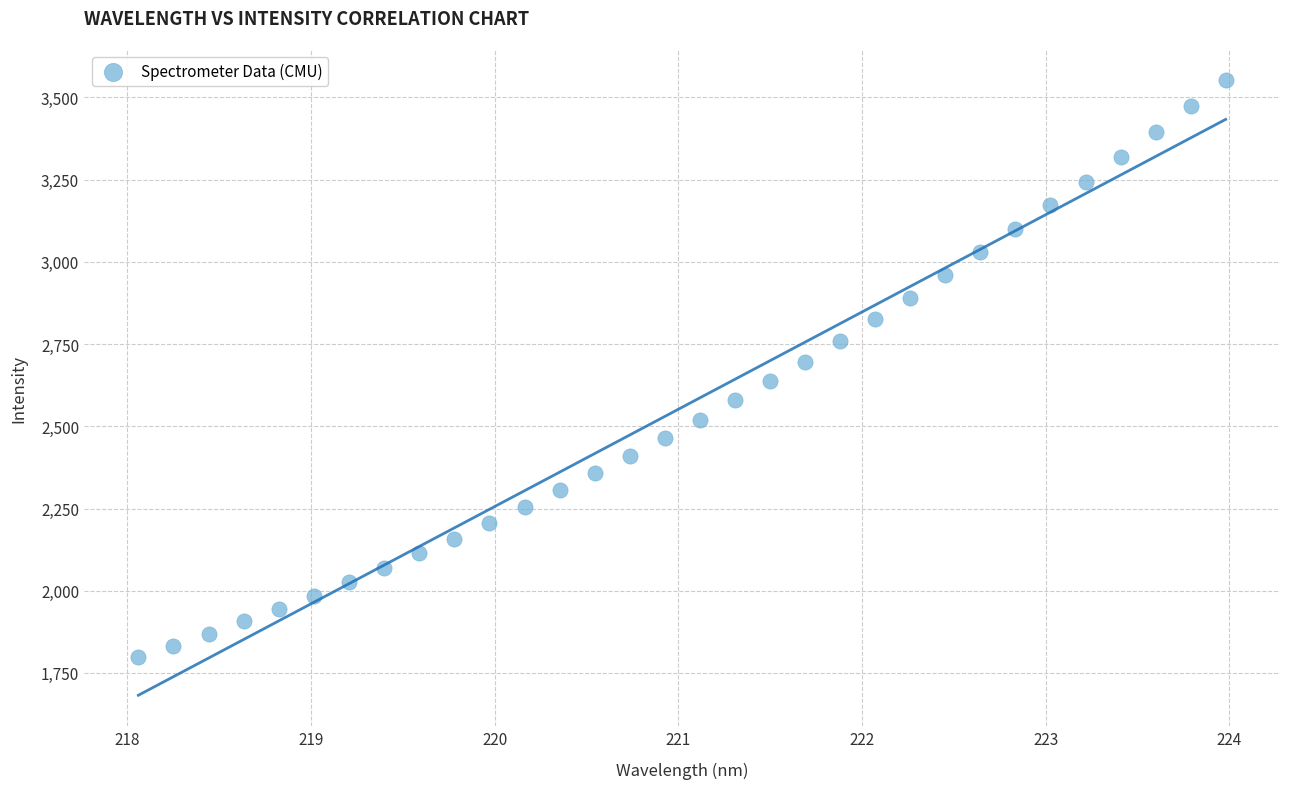

What is the range of X values (max minus min)?

5.9